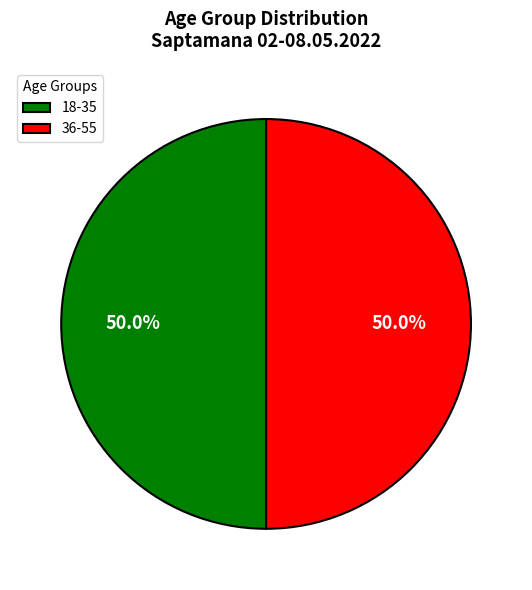

What percentage do 18-35 and 36-55 together represent?

100.0%